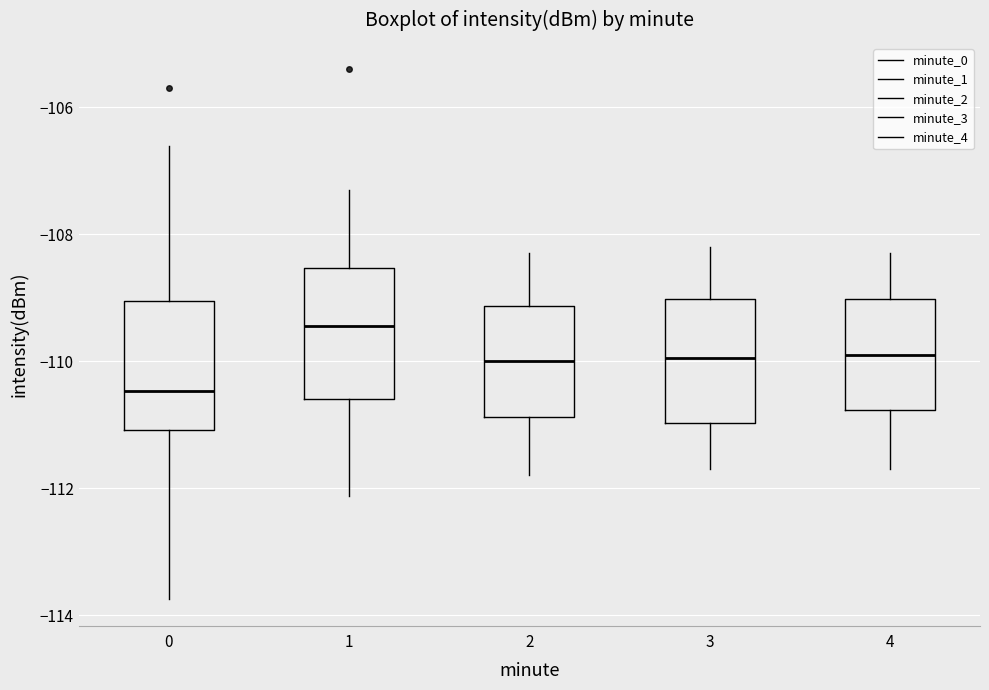

Where is the lower edge of the box at x = 4 on the y-axis? The values are not printed on the chart, so give them approximately, as read against the axis.

-110.8